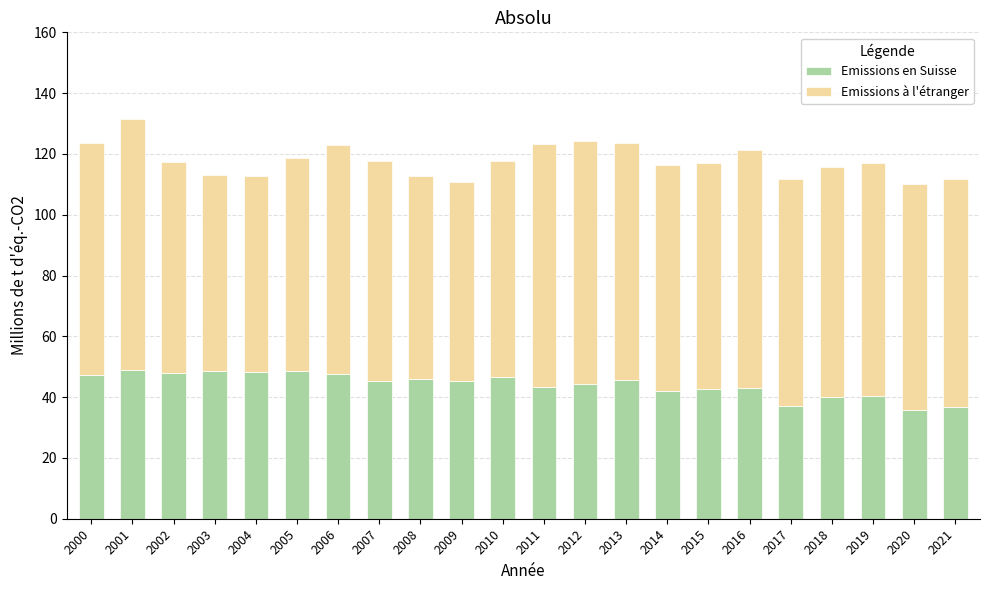

What is the maximum value for Emissions en Suisse?

48.8